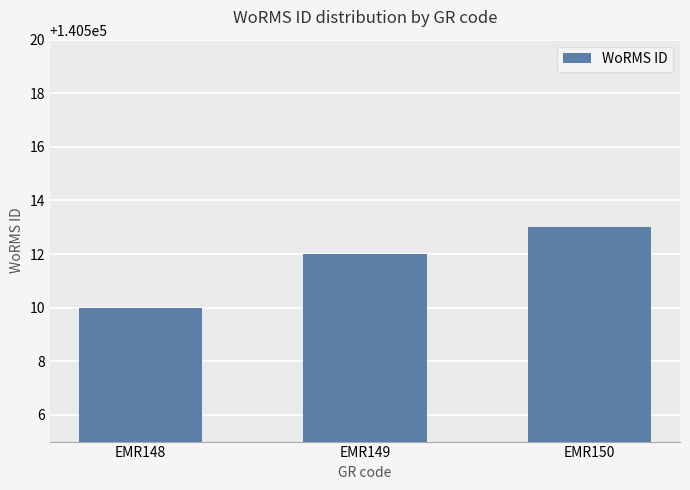

Reading left to right, extract all data points from this chart.

EMR148=140510	EMR149=140512	EMR150=140513